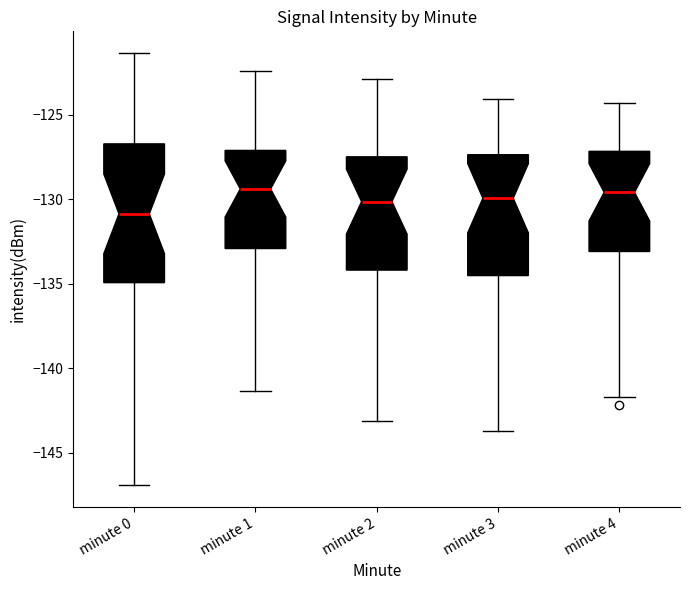

Which box's median line is the lowest?

minute 0